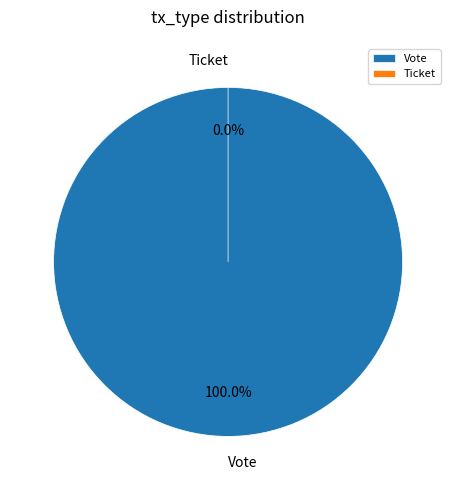

The Ticket slice represents 0% of the pie. True or false?

True